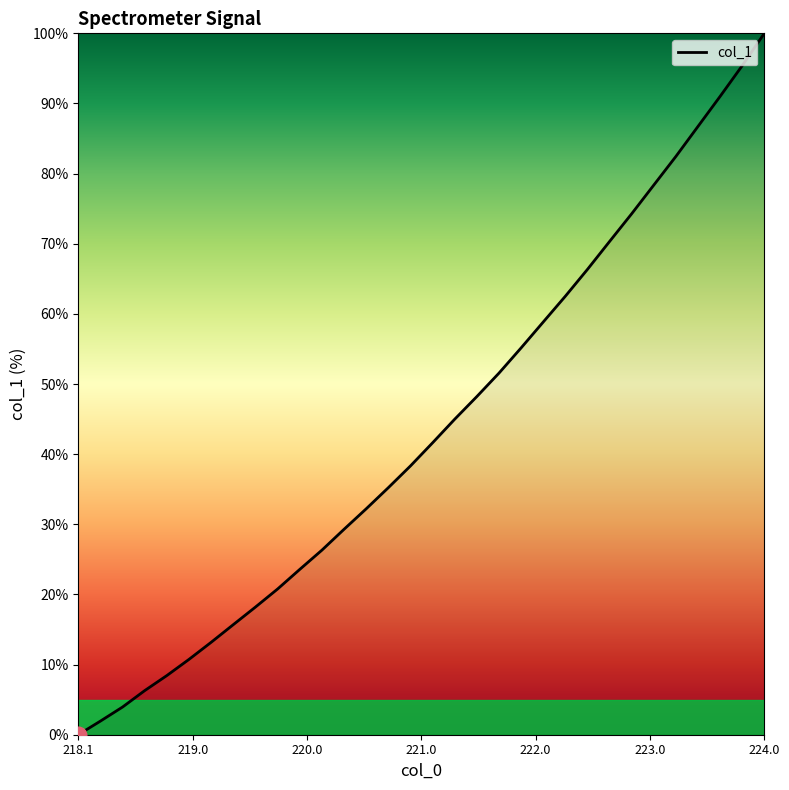

What is the greatest value displayed?

100.0